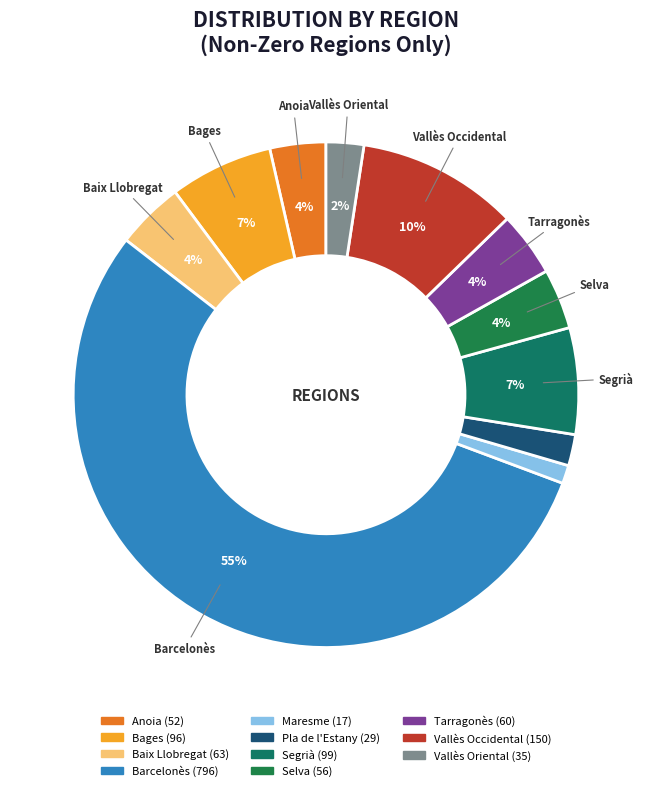

Does Barcelonès account for over 50% of the chart?

Yes